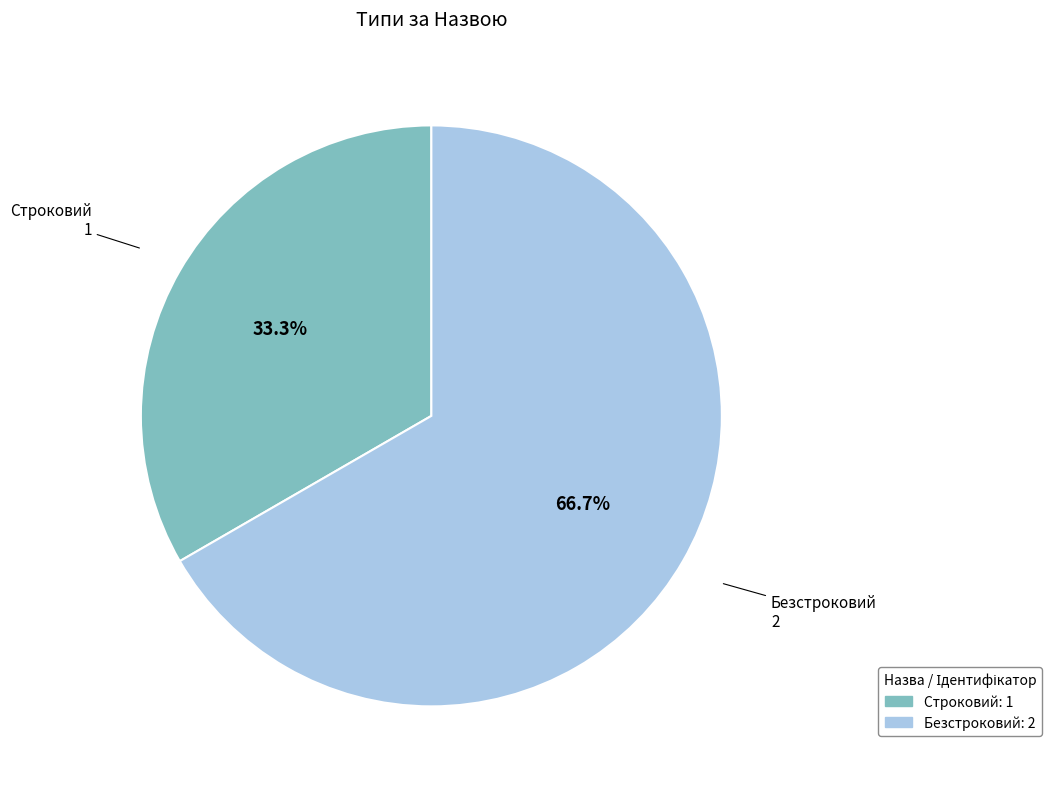

To the nearest percent, what is the difference between the Безстроковий and Строковий slice percentages?

33%